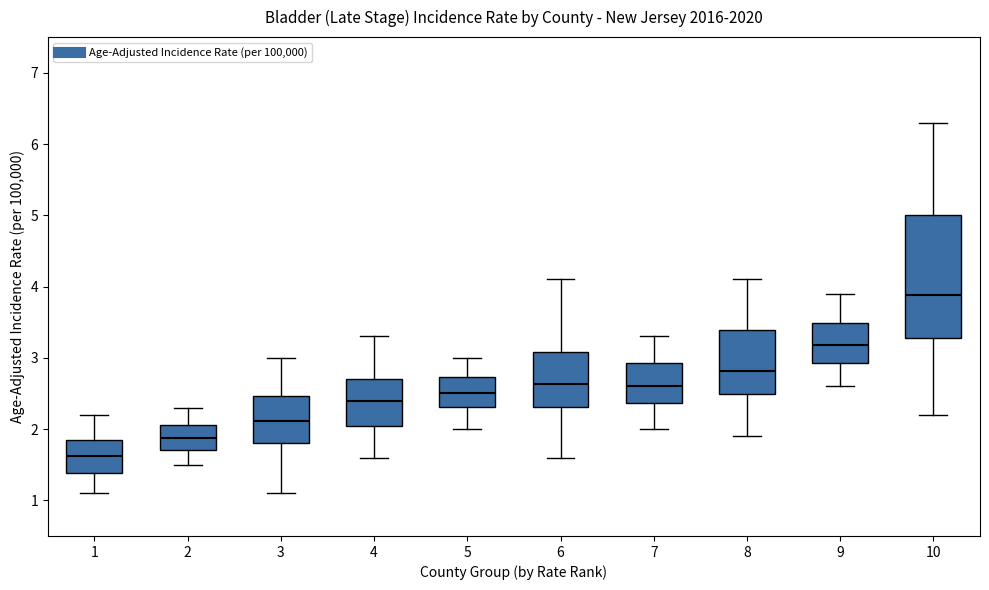

Reading left to right, read every box against the y-axis: the position of its median line, the range the box covers, and the ends of its whiskers. The values are not printed on the chart, so give them approximately, as read against the axis.

1: median 1.6, box 1.4 to 1.8, whiskers 1.1 to 2.2
2: median 1.9, box 1.7 to 2.1, whiskers 1.5 to 2.3
3: median 2.1, box 1.8 to 2.5, whiskers 1.1 to 3.0
4: median 2.4, box 2.1 to 2.7, whiskers 1.6 to 3.3
5: median 2.5, box 2.3 to 2.7, whiskers 2.0 to 3.0
6: median 2.6, box 2.3 to 3.1, whiskers 1.6 to 4.1
7: median 2.6, box 2.4 to 2.9, whiskers 2.0 to 3.3
8: median 2.8, box 2.5 to 3.4, whiskers 1.9 to 4.1
9: median 3.2, box 2.9 to 3.5, whiskers 2.6 to 3.9
10: median 3.9, box 3.3 to 5.0, whiskers 2.2 to 6.3